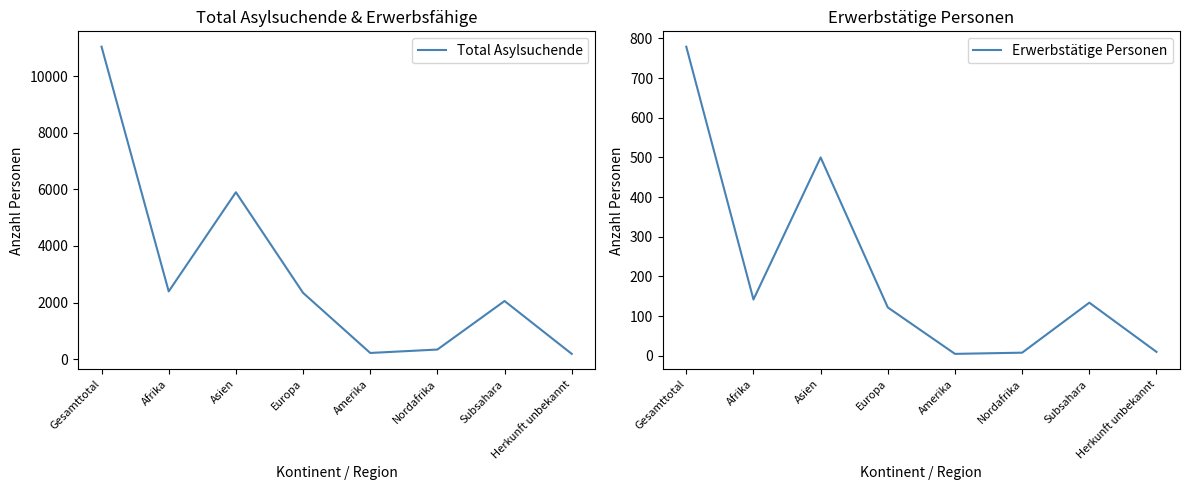

At which label does Erwerbstätige Personen reach its minimum?

Amerika